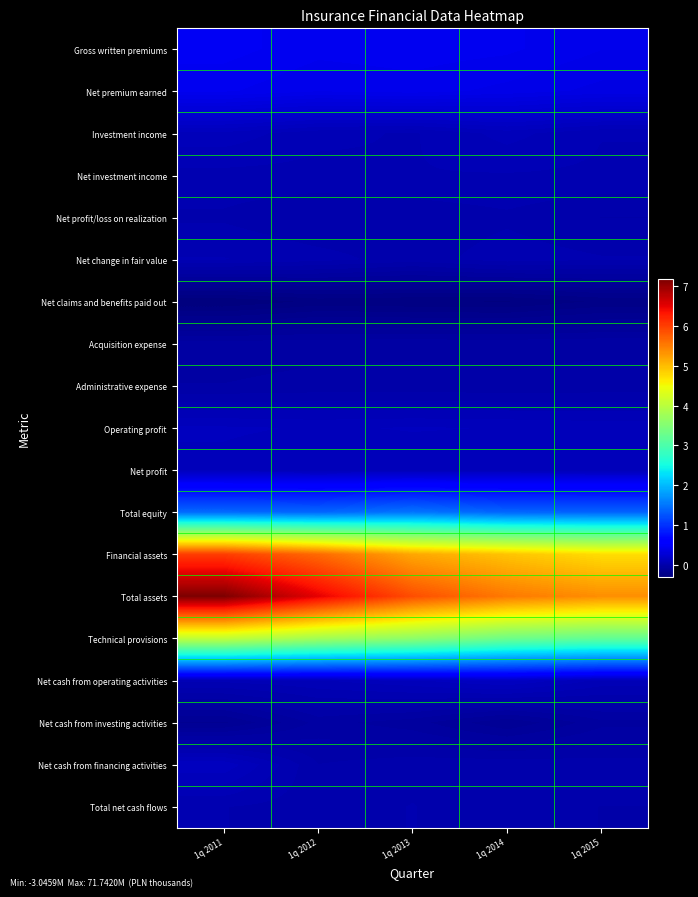

Reading right to left, what are all the values shown in this chart?

Gross written premiums: 1q 2015=3976884	1q 2014=4322747	1q 2013=4425923	1q 2012=4353979	1q 2011=4680827
Net premium earned: 1q 2015=3572134	1q 2014=3868858	1q 2013=4107727	1q 2012=3989741	1q 2011=4307040
Investment income: 1q 2015=474059	1q 2014=872798	1q 2013=428867	1q 2012=535180	1q 2011=951033
Net investment income: 1q 2015=405905	1q 2014=436435	1q 2013=444023	1q 2012=363785	1q 2011=354845
Net profit/loss on realization: 1q 2015=-129544	1q 2014=110421	1q 2013=-47082	1q 2012=-111665	1q 2011=117784
Net change in fair value: 1q 2015=197698	1q 2014=325942	1q 2013=31926	1q 2012=283060	1q 2011=478404
Net claims and benefits paid out: 1q 2015=-2400828	1q 2014=-2776882	1q 2013=-2730697	1q 2012=-2664166	1q 2011=-3045858
Acquisition expense: 1q 2015=-470515	1q 2014=-500734	1q 2013=-480588	1q 2012=-507624	1q 2011=-553106
Administrative expense: 1q 2015=-328961	1q 2014=-365110	1q 2013=-326284	1q 2012=-334083	1q 2011=-408016
Operating profit: 1q 2015=961856	1q 2014=1034672	1q 2013=1066284	1q 2012=1011681	1q 2011=1094029
Net profit: 1q 2015=791235	1q 2014=822629	1q 2013=837117	1q 2012=760443	1q 2011=941340
Total equity: 1q 2015=13734678	1q 2014=13788677	1q 2013=14951938	1q 2012=13887660	1q 2011=14084460
Financial assets: 1q 2015=47411928	1q 2014=49408596	1q 2013=51665298	1q 2012=56541725	1q 2011=60129993
Total assets: 1q 2015=53640564	1q 2014=55328867	1q 2013=58760432	1q 2012=65044581	1q 2011=71741982
Technical provisions: 1q 2015=32013930	1q 2014=33223323	1q 2013=36112735	1q 2012=37914662	1q 2011=40616405
Net cash from operating activities: 1q 2015=660080	1q 2014=1380795	1q 2013=1002000	1q 2012=722749	1q 2011=549789
Net cash from investing activities: 1q 2015=-795549	1q 2014=-1557675	1q 2013=-874331	1q 2012=-597762	1q 2011=-1642182
Net cash from financing activities: 1q 2015=8917	1q 2014=101506	1q 2013=52822	1q 2012=-117227	1q 2011=1269852
Total net cash flows: 1q 2015=-126552	1q 2014=-75374	1q 2013=180491	1q 2012=7760	1q 2011=177459